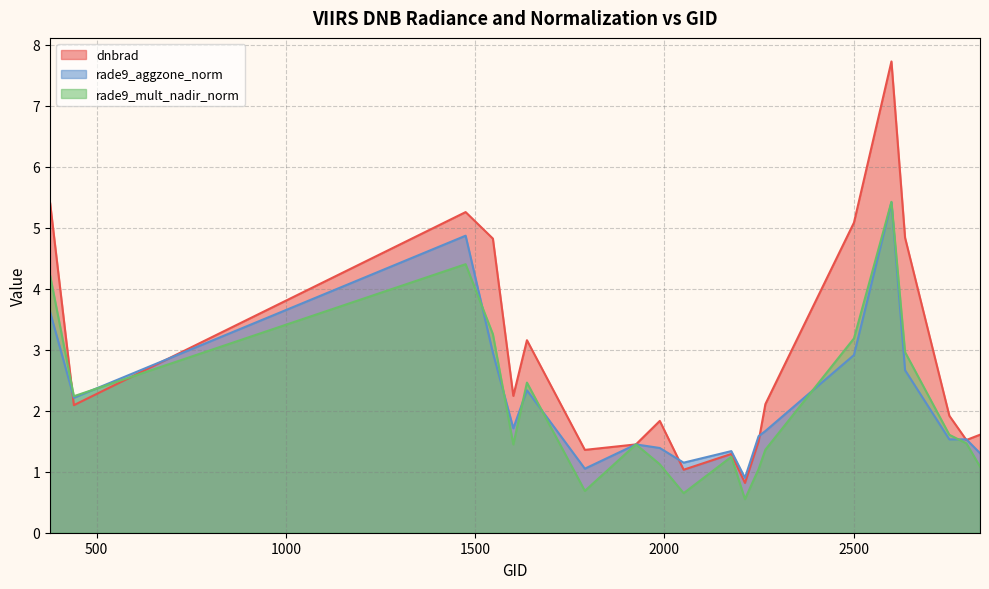

What is the difference between the highest and lowest values at 1475?

0.9